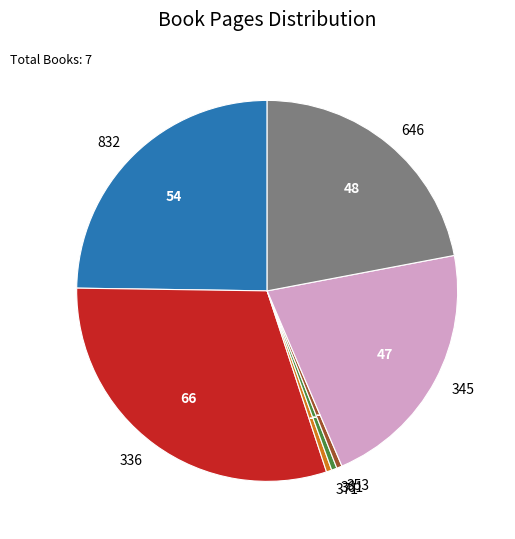

Which slice is the largest?

336